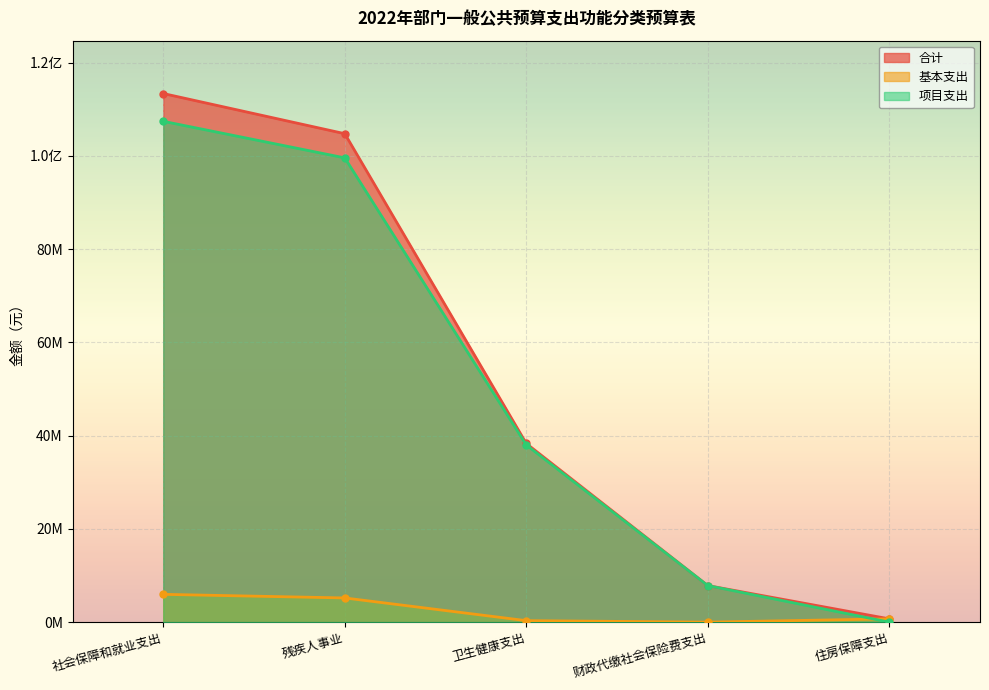

True or false: 项目支出 has more than 2 points higher than both neighbors.

False